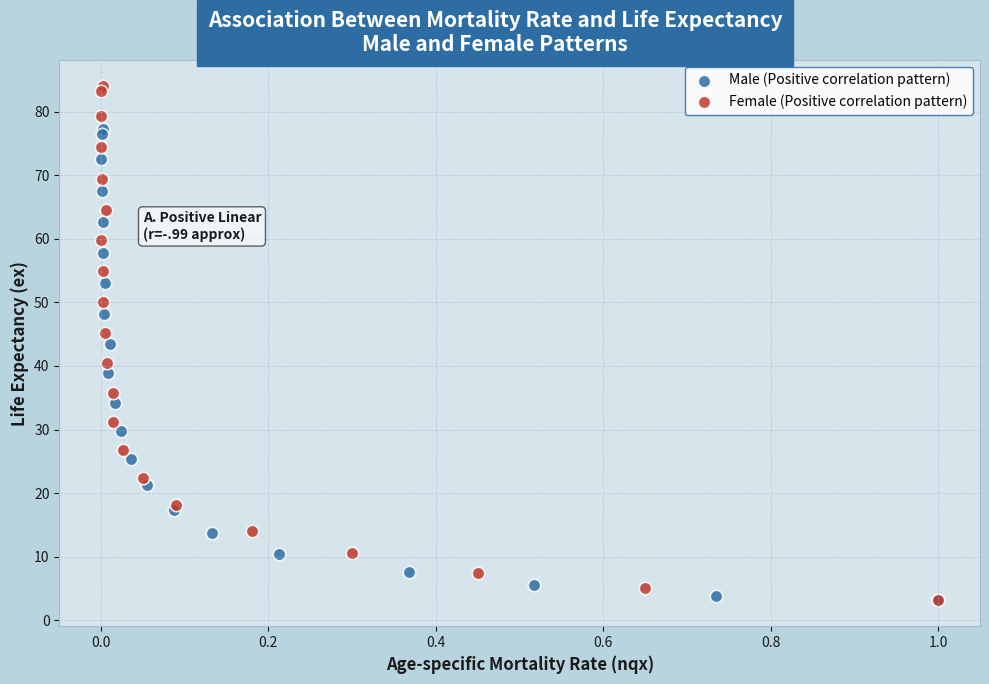

Which series reaches the maximum Y coordinate?

Female (Positive correlation pattern)